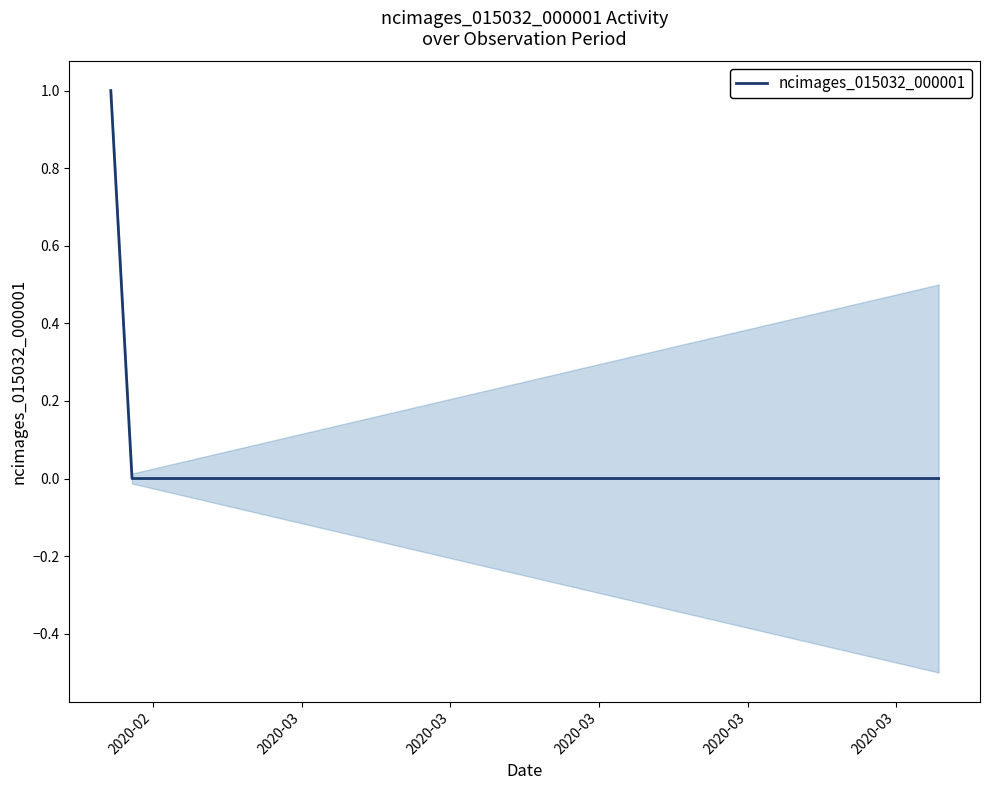

How many positive values are there?

1